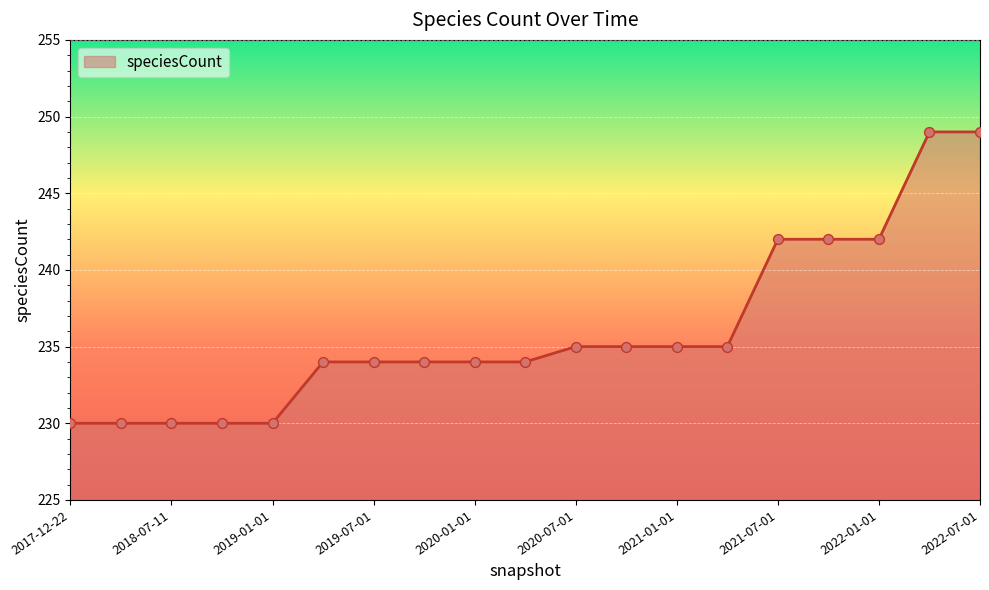

What is the difference between the maximum and minimum values?

19